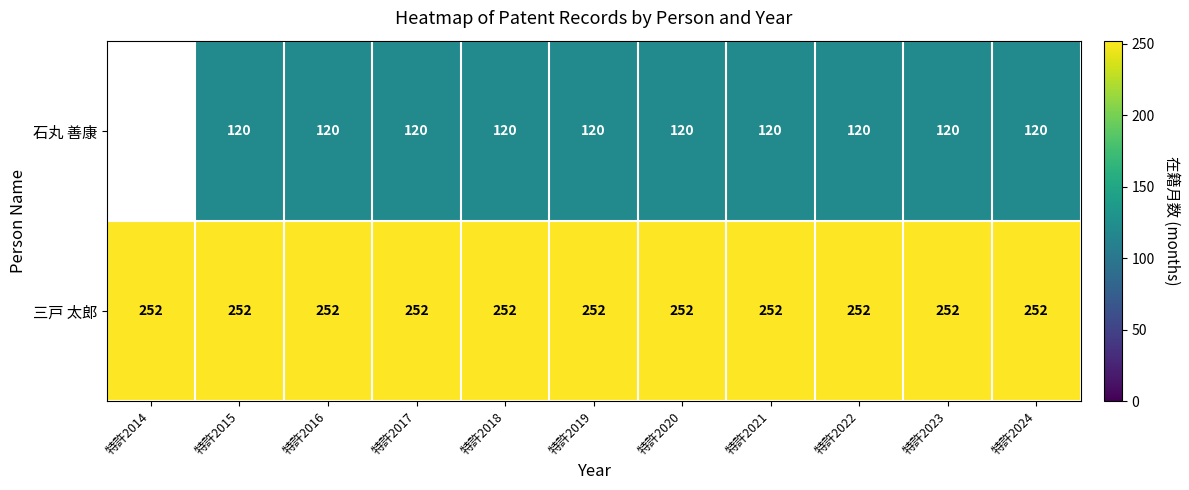

Is it true that 石丸 善康 equals 36.0 at 特許2018?

False